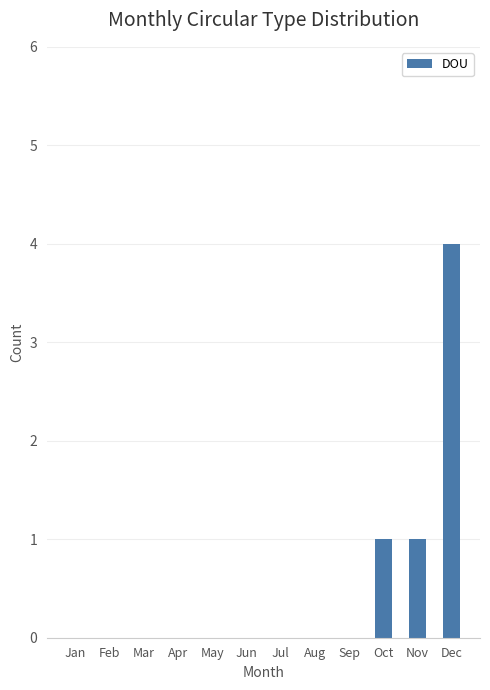

Between May and Dec, which is larger?

Dec